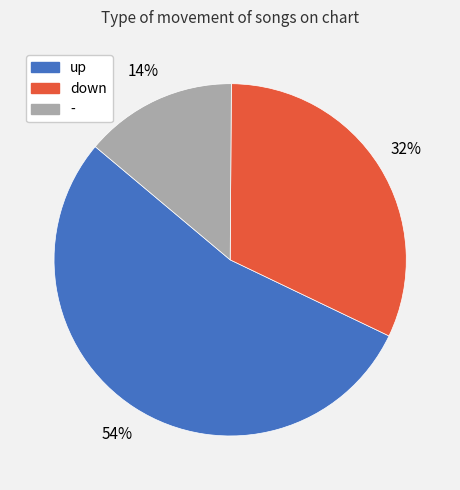

How many segments does this pie chart have?

3